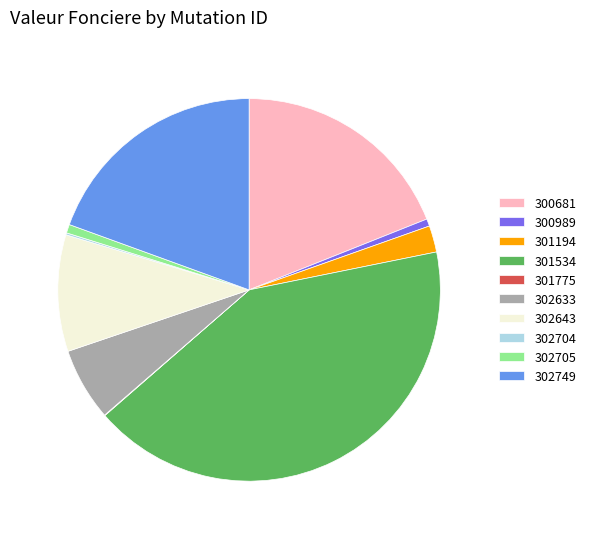

The 302643 slice represents 10% of the pie. True or false?

True